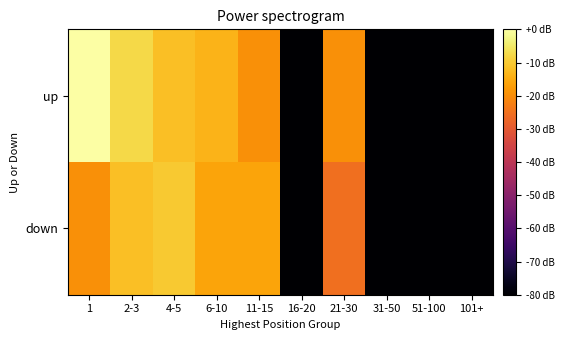

Between 2-3 and 1, which is larger?

1